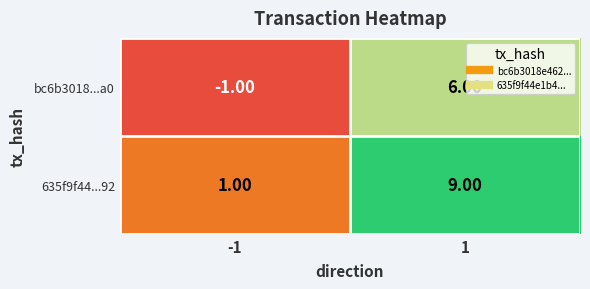

What is the difference between the maximum and minimum values in the 635f9f44...92 series?

8